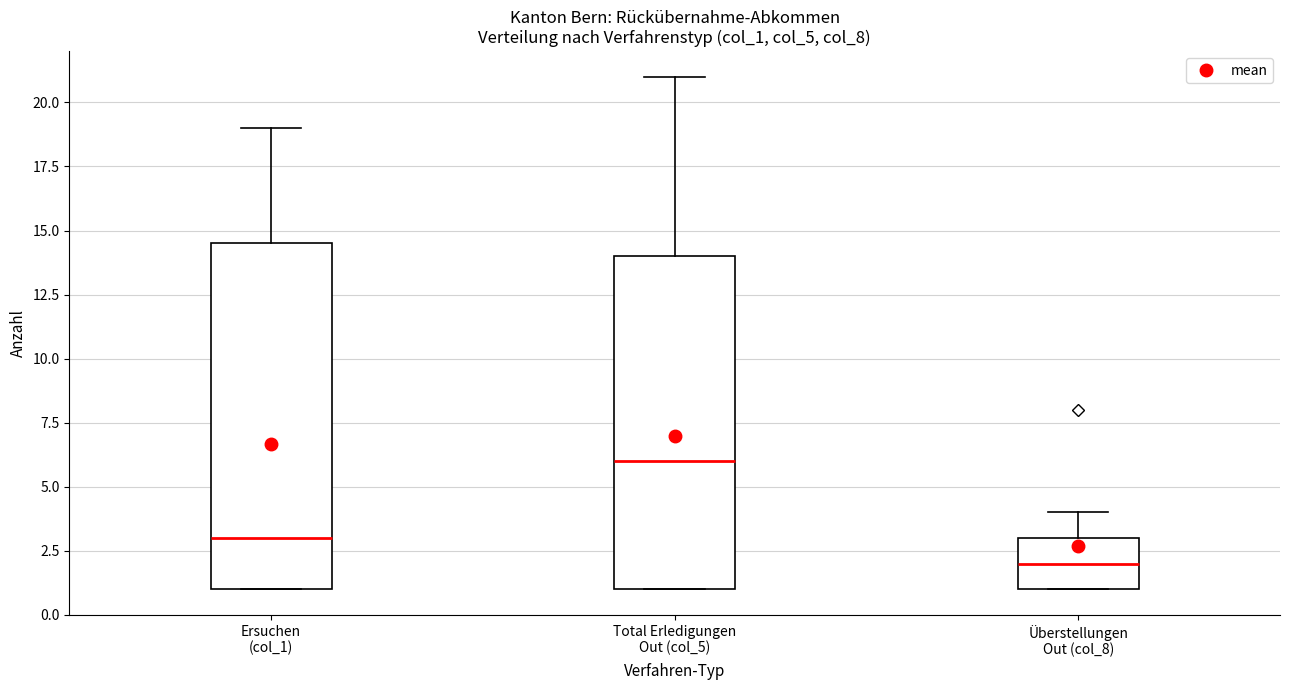

Where does the upper whisker of the box for Überstellungen Out (col_8) end on the y-axis? The values are not printed on the chart, so give them approximately, as read against the axis.

4.0